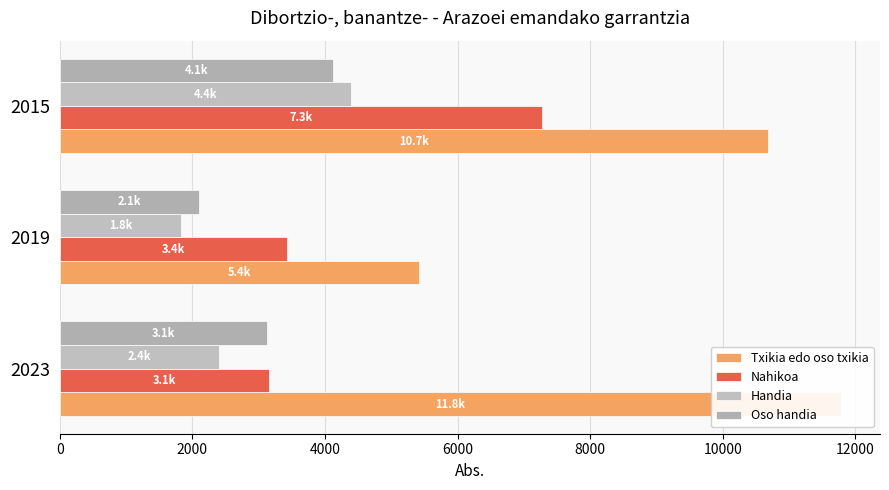

What is the greatest value displayed?

11782.0